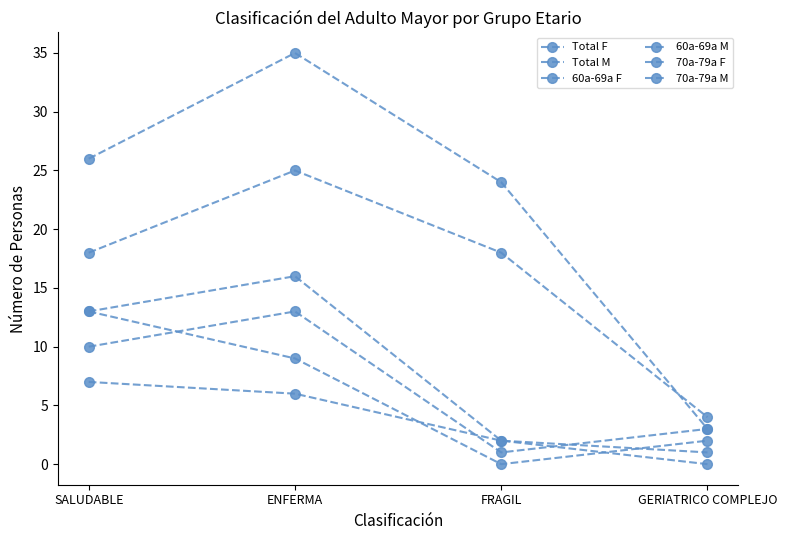

Is this an area chart (filled region under the line)?

No